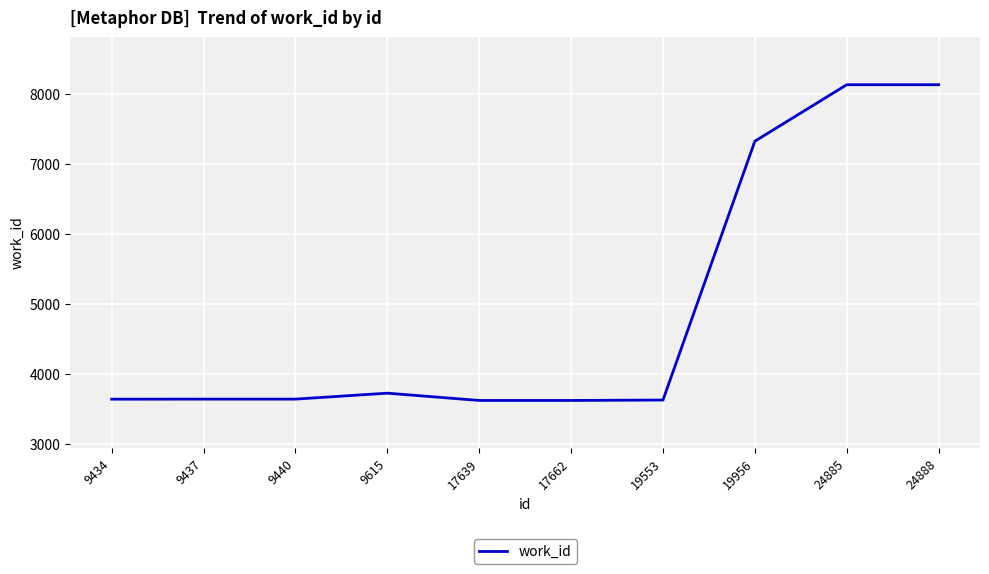

What is the change in value from 19956 to 24888?

+808